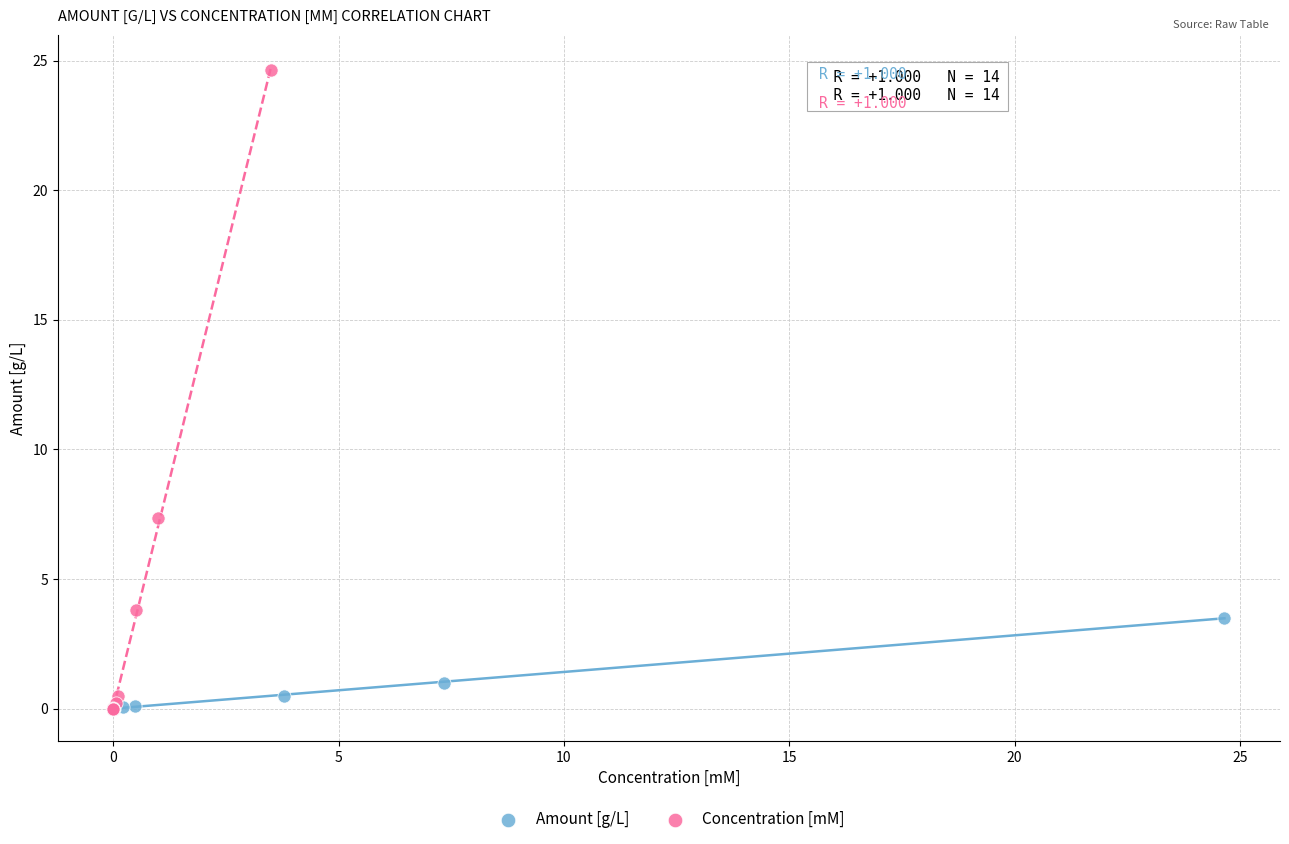

Which series contains the highest Y value?

Concentration [mM]